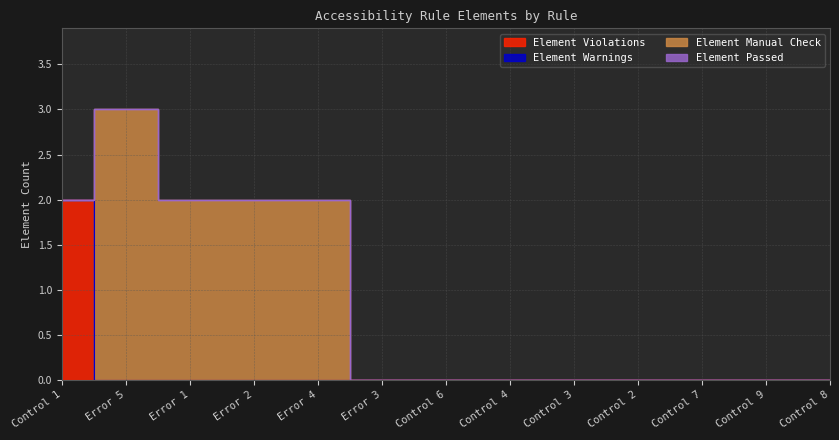

At which category does Element Manual Check reach its first local peak?

Error 5